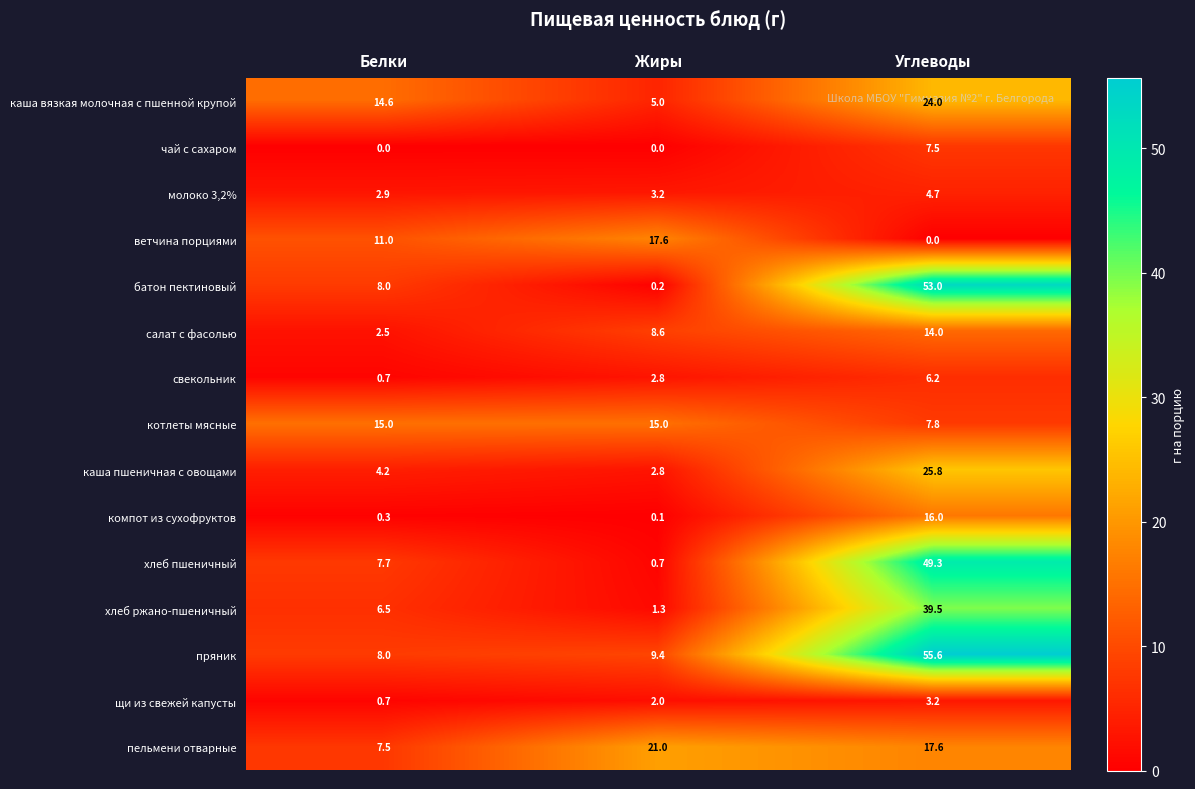

How many categories are shown in the chart?

3